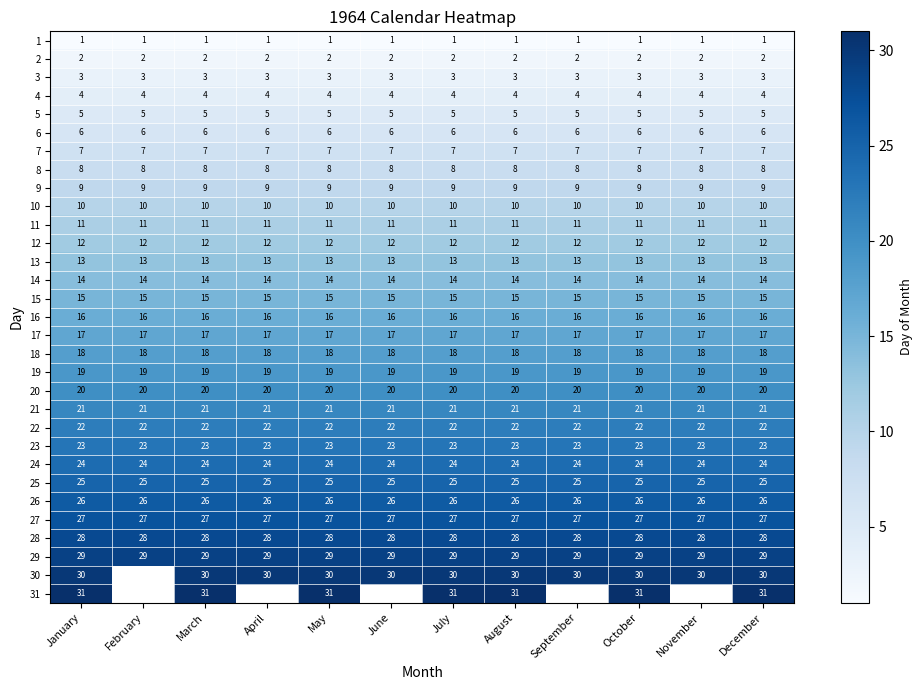

How many categories are shown in the chart?

12